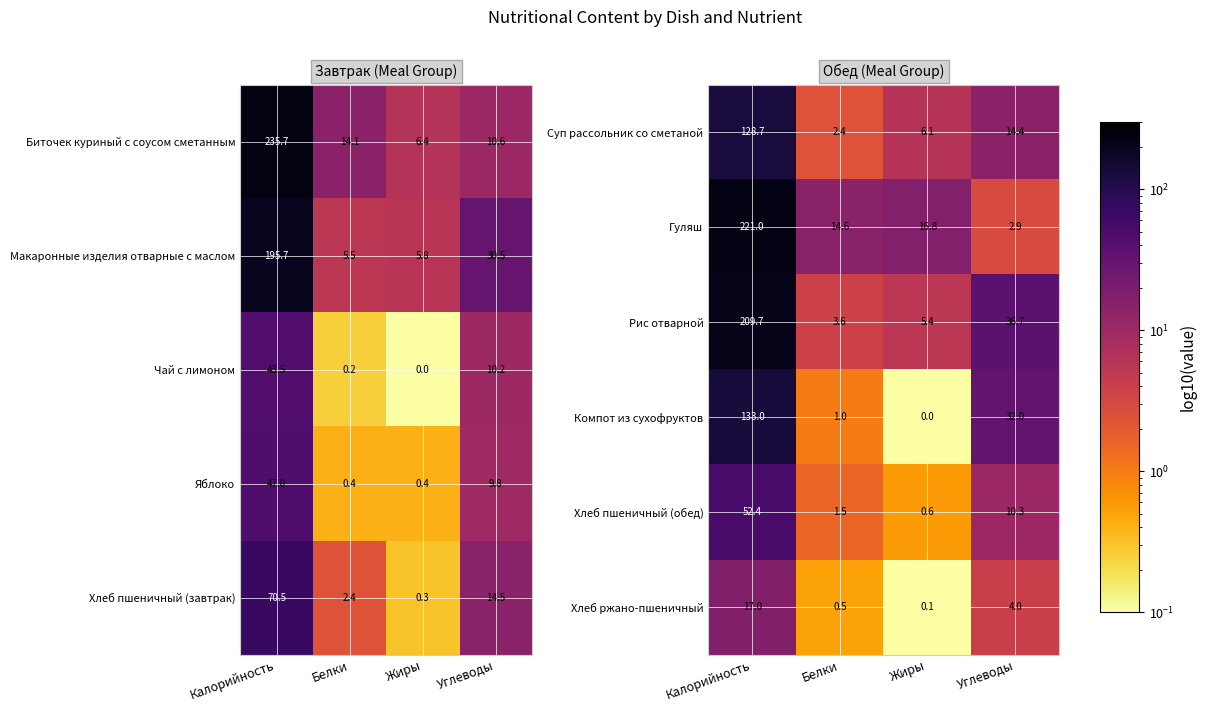

How many data points in Рис отварной are less than 36?

2